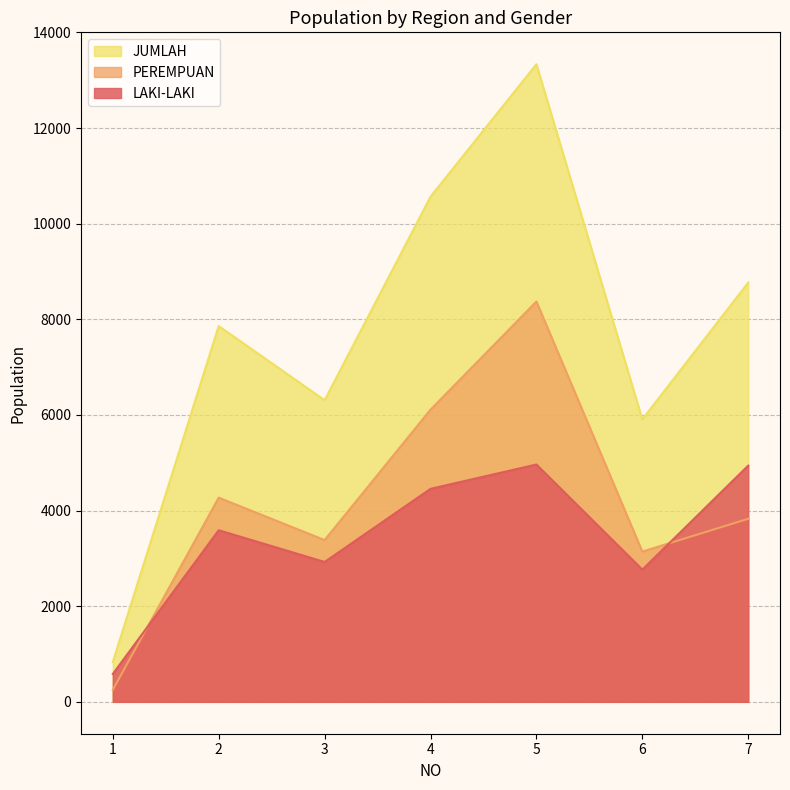

What are all the series names shown in the legend?

JUMLAH, PEREMPUAN, LAKI-LAKI